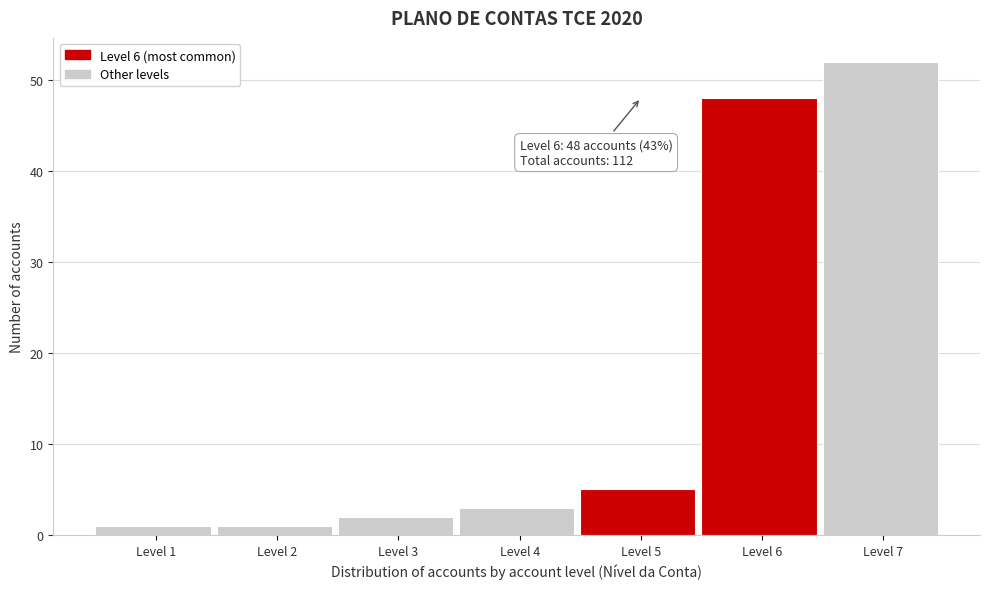

Reading left to right, list all the values displayed in this chart.

Level 1=1	Level 2=1	Level 3=2	Level 4=3	Level 5=5	Level 6=48	Level 7=52